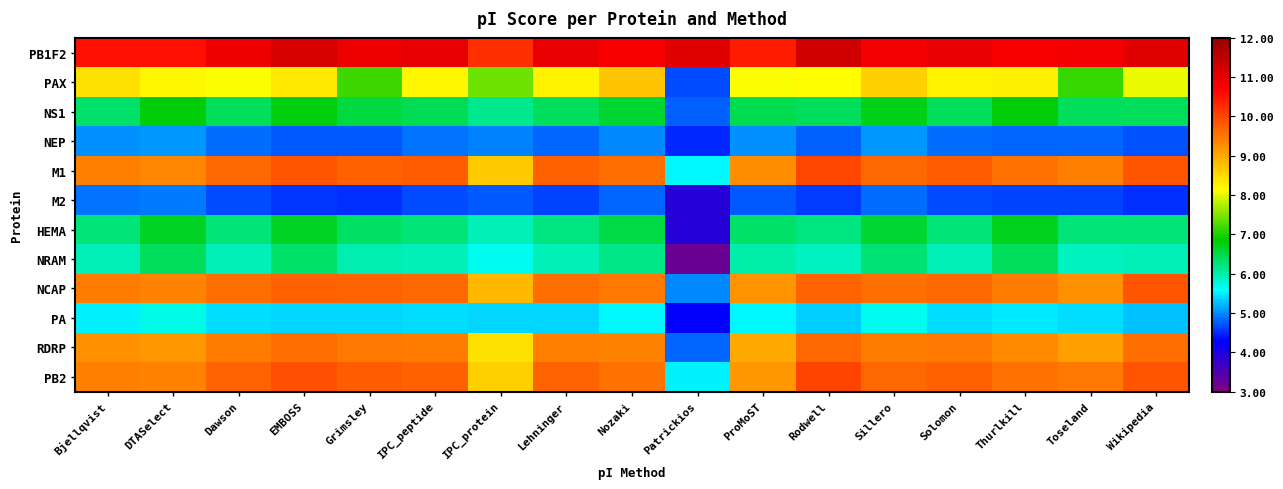

Reading left to right, list all the values displayed in this chart.

PB1F2: Bjellqvist=10.5	DTASelect=10.5	Dawson=10.9	EMBOSS=11.2	Grimsley=10.9	IPC_peptide=11.0	IPC_protein=10.2	Lehninger=11.0	Nozaki=10.8	Patrickios=11.1	ProMoST=10.4	Rodwell=11.3	Sillero=10.8	Solomon=11.0	Thurlkill=10.8	Toseland=10.8	Wikipedia=11.1
PAX: Bjellqvist=8.4	DTASelect=8.2	Dawson=8.1	EMBOSS=8.4	Grimsley=7.2	IPC_peptide=8.2	IPC_protein=7.4	Lehninger=8.3	Nozaki=8.7	Patrickios=4.7	ProMoST=8.1	Rodwell=8.1	Sillero=8.6	Solomon=8.2	Thurlkill=8.3	Toseland=7.1	Wikipedia=8.1
NS1: Bjellqvist=6.3	DTASelect=6.8	Dawson=6.4	EMBOSS=6.8	Grimsley=6.5	IPC_peptide=6.4	IPC_protein=6.1	Lehninger=6.4	Nozaki=6.6	Patrickios=4.8	ProMoST=6.5	Rodwell=6.4	Sillero=6.8	Solomon=6.4	Thurlkill=6.8	Toseland=6.4	Wikipedia=6.4
NEP: Bjellqvist=5.0	DTASelect=5.1	Dawson=4.9	EMBOSS=4.7	Grimsley=4.7	IPC_peptide=4.9	IPC_protein=4.9	Lehninger=4.8	Nozaki=5.0	Patrickios=4.5	ProMoST=5.0	Rodwell=4.8	Sillero=5.1	Solomon=4.9	Thurlkill=4.8	Toseland=4.8	Wikipedia=4.7
M1: Bjellqvist=9.4	DTASelect=9.4	Dawson=9.7	EMBOSS=9.9	Grimsley=9.7	IPC_peptide=9.8	IPC_protein=8.7	Lehninger=9.7	Nozaki=9.6	Patrickios=5.6	ProMoST=9.3	Rodwell=10.0	Sillero=9.6	Solomon=9.8	Thurlkill=9.5	Toseland=9.4	Wikipedia=9.8
M2: Bjellqvist=4.9	DTASelect=4.9	Dawson=4.7	EMBOSS=4.6	Grimsley=4.5	IPC_peptide=4.7	IPC_protein=4.7	Lehninger=4.6	Nozaki=4.8	Patrickios=3.9	ProMoST=4.7	Rodwell=4.6	Sillero=4.9	Solomon=4.7	Thurlkill=4.6	Toseland=4.6	Wikipedia=4.5
HEMA: Bjellqvist=6.2	DTASelect=6.7	Dawson=6.2	EMBOSS=6.7	Grimsley=6.4	IPC_peptide=6.2	IPC_protein=5.9	Lehninger=6.2	Nozaki=6.5	Patrickios=3.9	ProMoST=6.3	Rodwell=6.2	Sillero=6.6	Solomon=6.2	Thurlkill=6.7	Toseland=6.2	Wikipedia=6.2
NRAM: Bjellqvist=5.9	DTASelect=6.4	Dawson=5.9	EMBOSS=6.3	Grimsley=6.0	IPC_peptide=5.9	IPC_protein=5.7	Lehninger=5.9	Nozaki=6.2	Patrickios=3.2	ProMoST=6.0	Rodwell=5.9	Sillero=6.3	Solomon=5.9	Thurlkill=6.4	Toseland=5.9	Wikipedia=5.9
NCAP: Bjellqvist=9.5	DTASelect=9.4	Dawson=9.6	EMBOSS=9.7	Grimsley=9.7	IPC_peptide=9.6	IPC_protein=8.8	Lehninger=9.6	Nozaki=9.5	Patrickios=5.0	ProMoST=9.2	Rodwell=9.7	Sillero=9.6	Solomon=9.7	Thurlkill=9.4	Toseland=9.3	Wikipedia=9.8
PA: Bjellqvist=5.5	DTASelect=5.7	Dawson=5.4	EMBOSS=5.4	Grimsley=5.4	IPC_peptide=5.4	IPC_protein=5.4	Lehninger=5.4	Nozaki=5.6	Patrickios=4.3	ProMoST=5.5	Rodwell=5.3	Sillero=5.7	Solomon=5.4	Thurlkill=5.5	Toseland=5.4	Wikipedia=5.3
RDRP: Bjellqvist=9.3	DTASelect=9.2	Dawson=9.4	EMBOSS=9.6	Grimsley=9.5	IPC_peptide=9.5	IPC_protein=8.4	Lehninger=9.4	Nozaki=9.4	Patrickios=4.8	ProMoST=9.0	Rodwell=9.7	Sillero=9.4	Solomon=9.5	Thurlkill=9.3	Toseland=9.1	Wikipedia=9.6
PB2: Bjellqvist=9.4	DTASelect=9.4	Dawson=9.7	EMBOSS=9.9	Grimsley=9.8	IPC_peptide=9.7	IPC_protein=8.6	Lehninger=9.7	Nozaki=9.5	Patrickios=5.5	ProMoST=9.2	Rodwell=10.0	Sillero=9.6	Solomon=9.7	Thurlkill=9.6	Toseland=9.5	Wikipedia=9.9